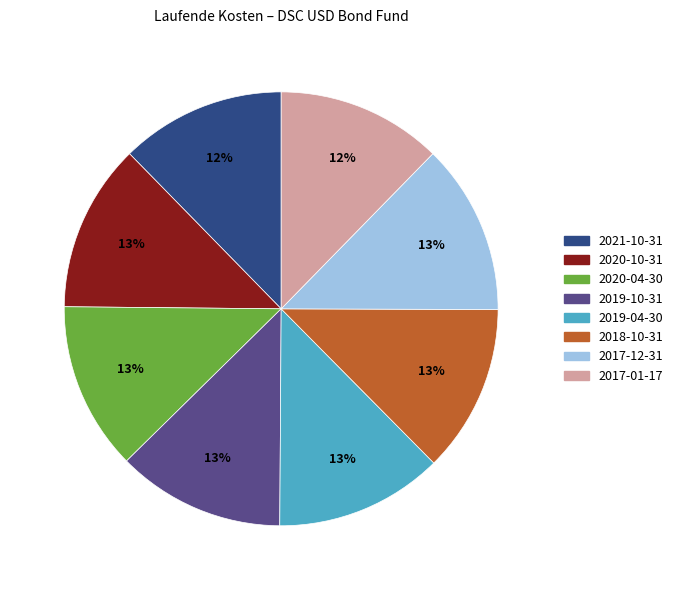

The 2019-04-30 slice represents 13% of the pie. True or false?

True